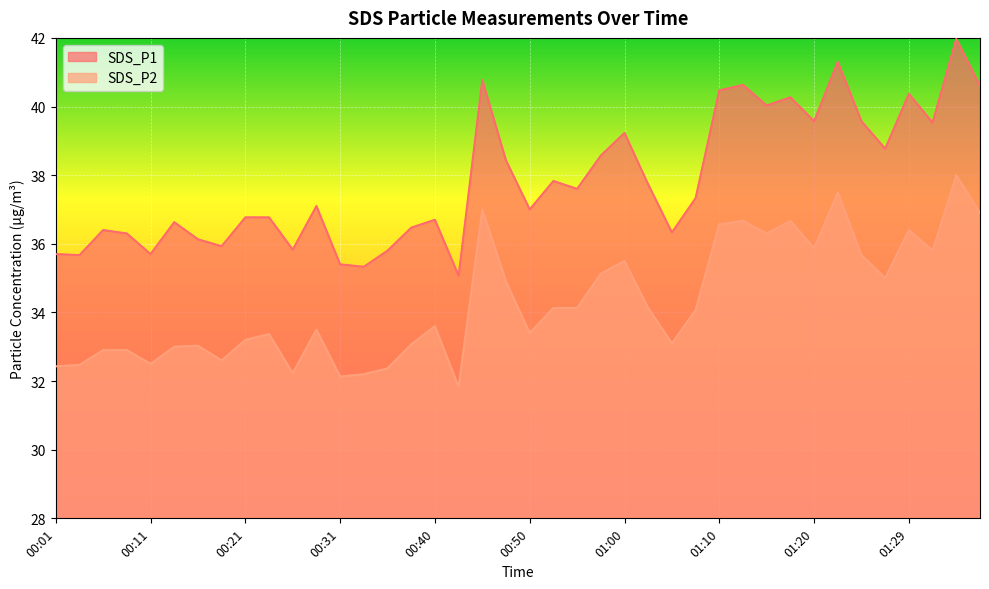

How many categories are shown in the chart?

40